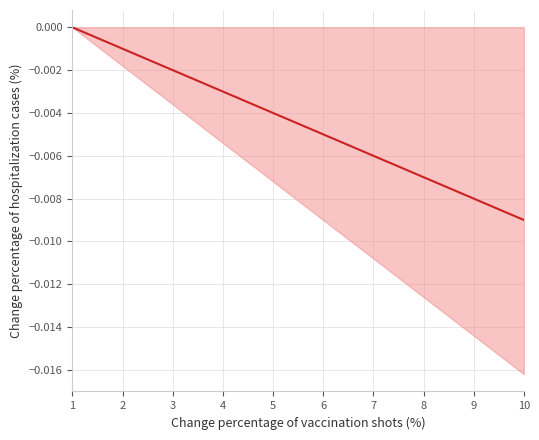

Is it true that the value at 5 is -0.0?

True